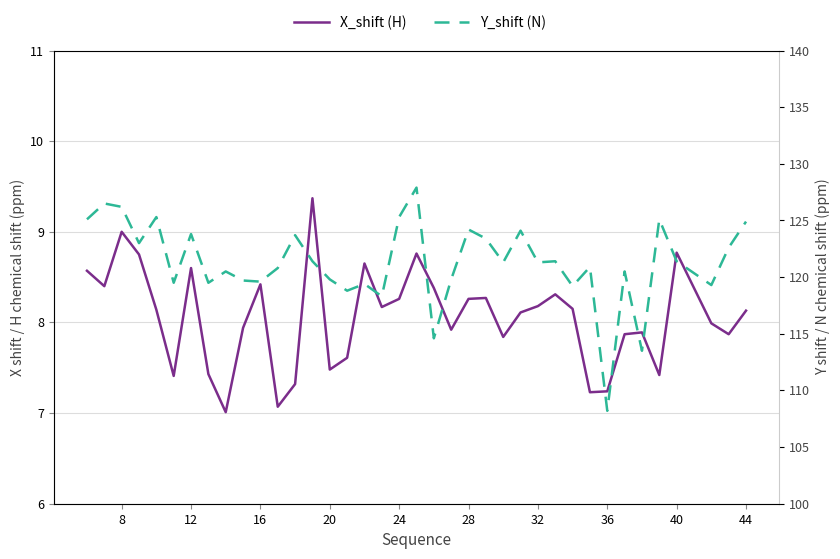

How many lines are shown in the chart?

2